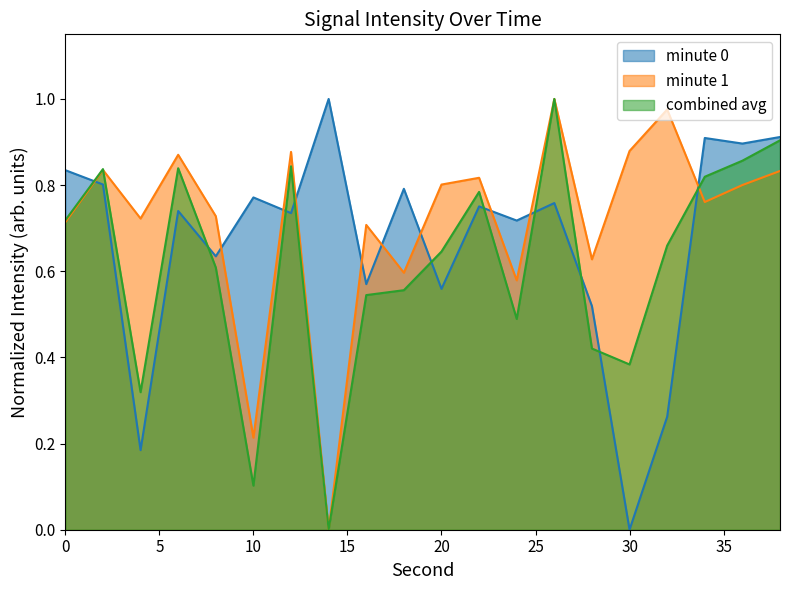

Which series changed the most between 10 and 36?

combined avg